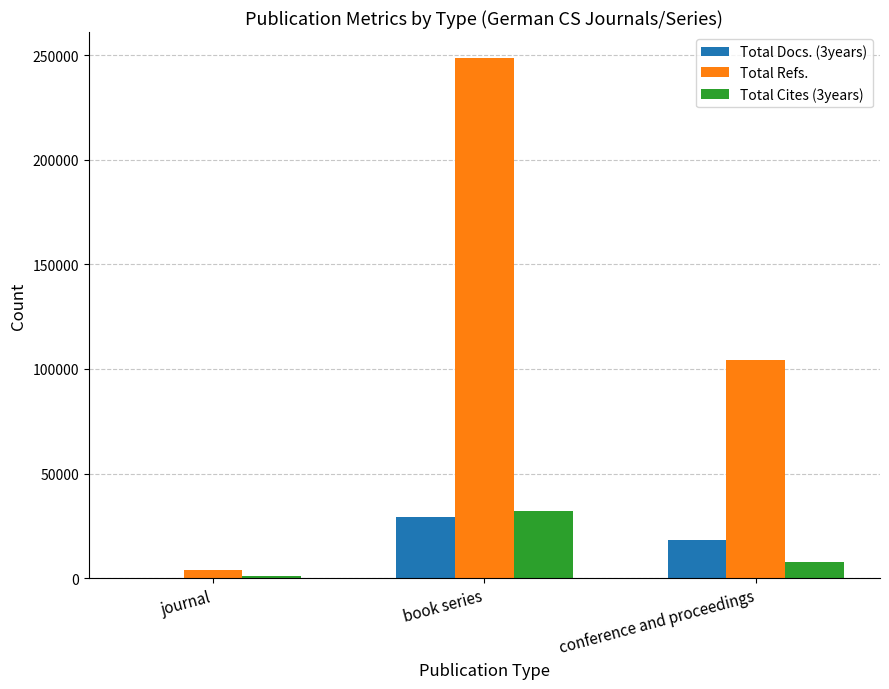

What is the average value of the Total Cites (3years) series?

13716.2